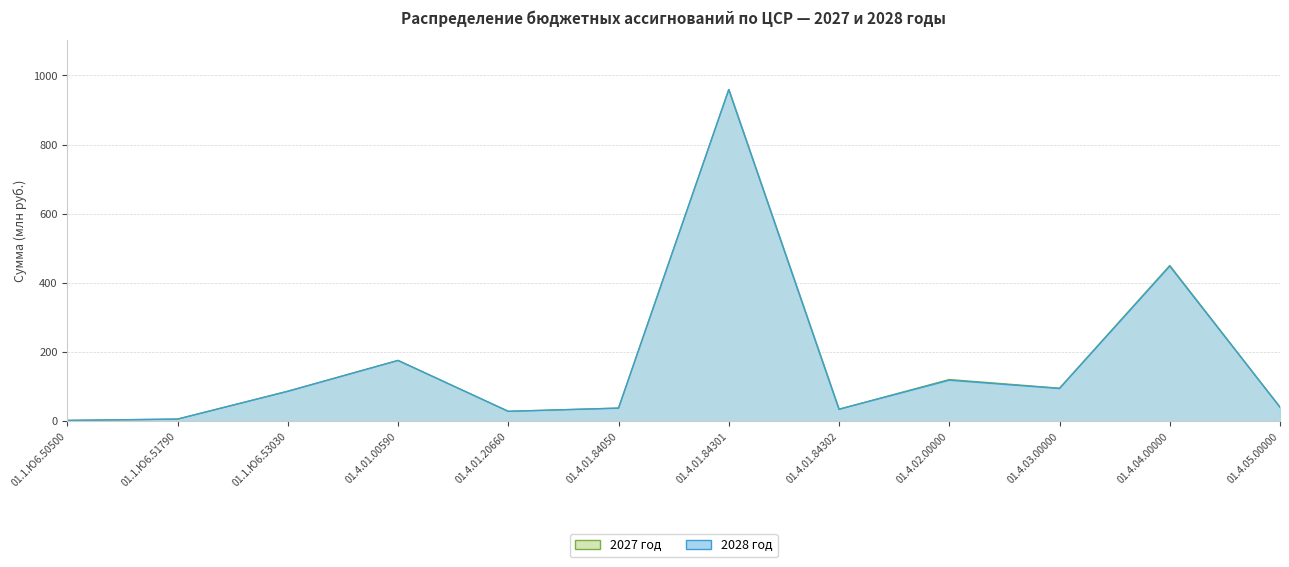

What is the highest value of the 2028 год series?

959.1